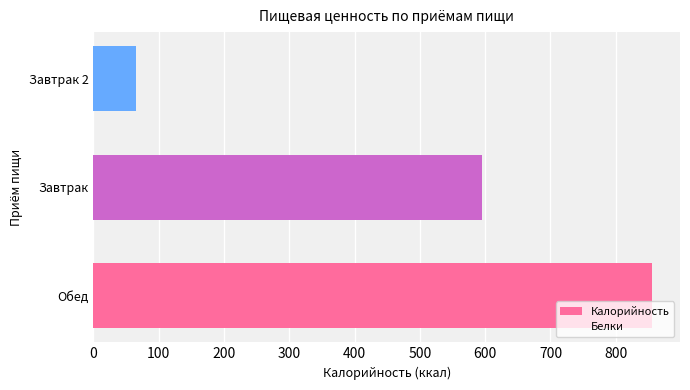

Is it true that the value at Завтрак is 595.7?

True